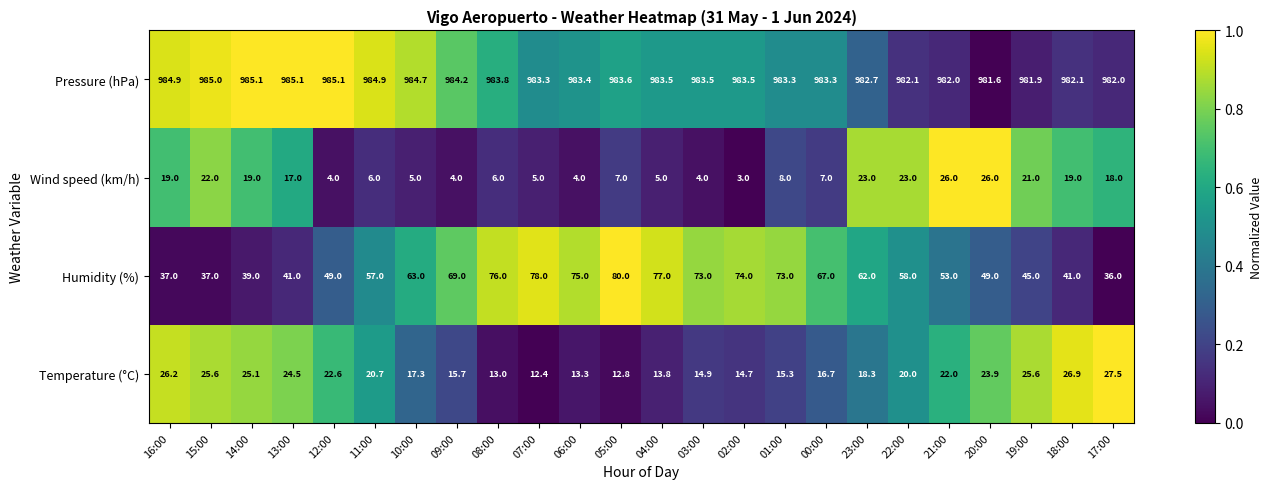

Rank the series by their maximum value, from lowest to highest.

Wind speed (km/h), Temperature (°C), Humidity (%), Pressure (hPa)